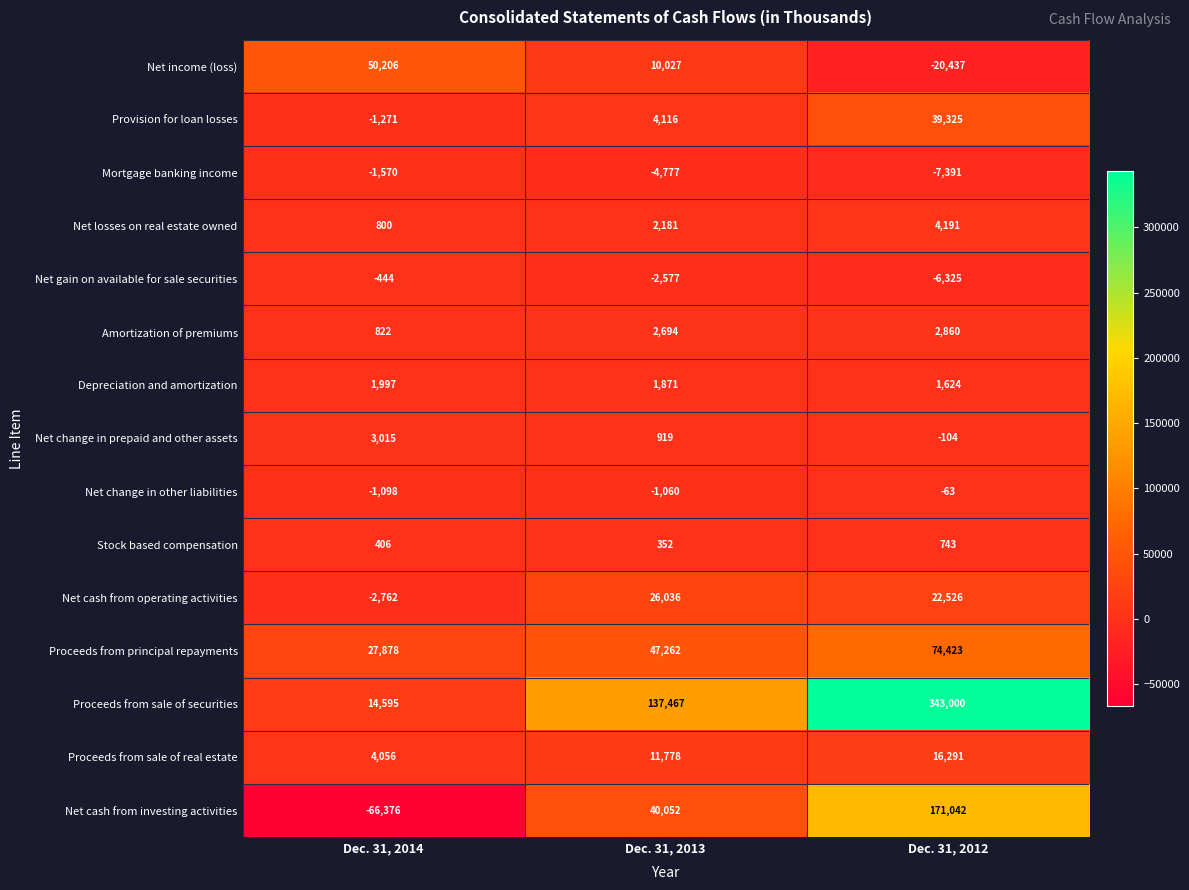

The value of Net cash from operating activities at Dec. 31, 2013 is 10884. True or false?

False